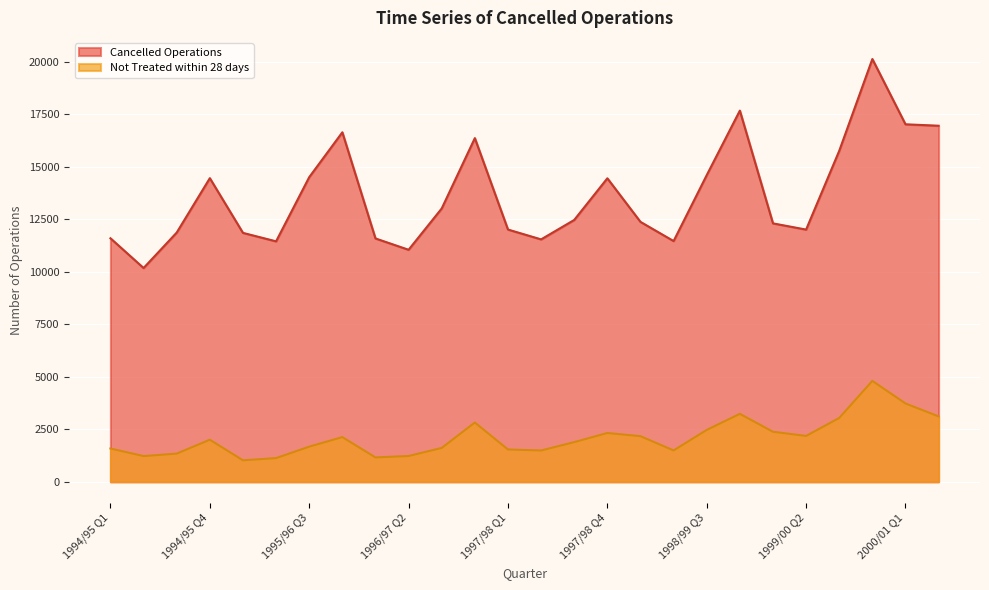

Rank the categories by Not Treated within 28 days value from highest to lowest.

1999/00 Q4, 2000/01 Q1, 1998/99 Q4, 2000/01 Q2, 1999/00 Q3, 1996/97 Q4, 1998/99 Q3, 1999/00 Q1, 1997/98 Q4, 1999/00 Q2, 1998/99 Q1, 1995/96 Q4, 1994/95 Q4, 1997/98 Q3, 1995/96 Q3, 1996/97 Q3, 1994/95 Q1, 1997/98 Q1, 1998/99 Q2, 1997/98 Q2, 1994/95 Q3, 1996/97 Q2, 1994/95 Q2, 1996/97 Q1, 1995/96 Q2, 1995/96 Q1